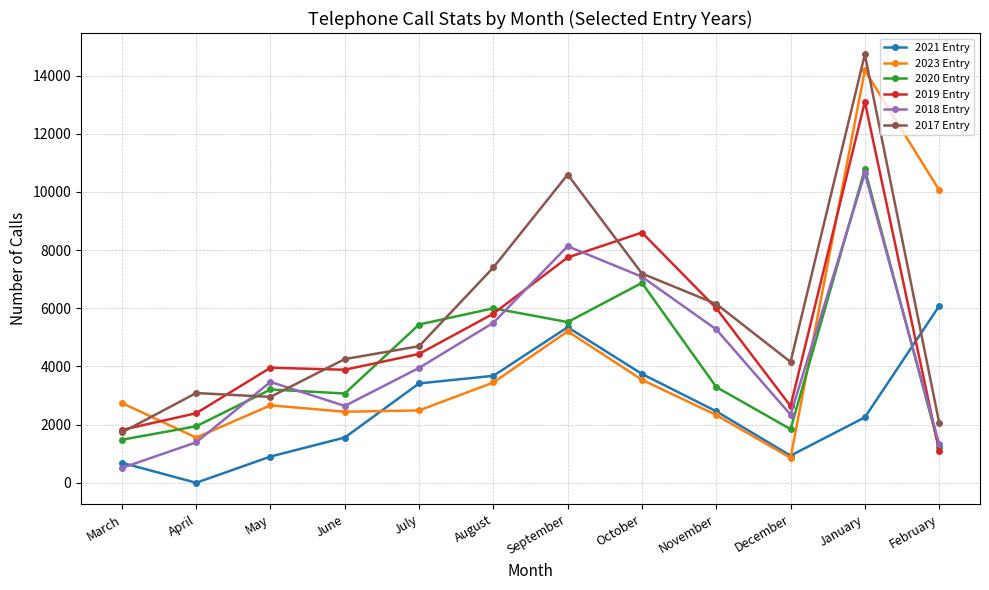

What is the label of the 10th point from the right?

May